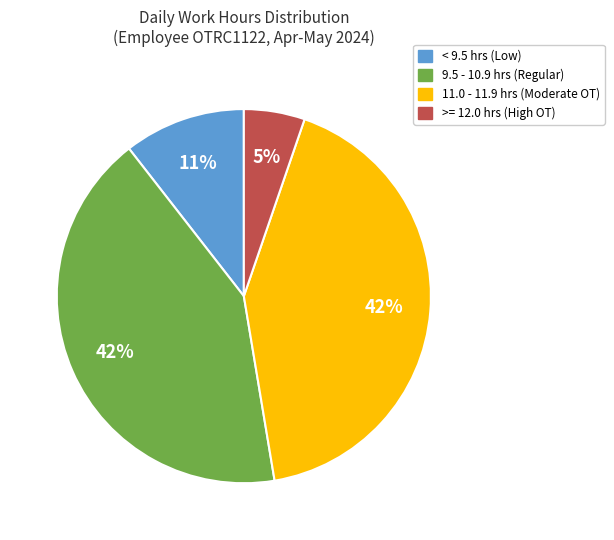

Is there a majority slice in this chart?

No